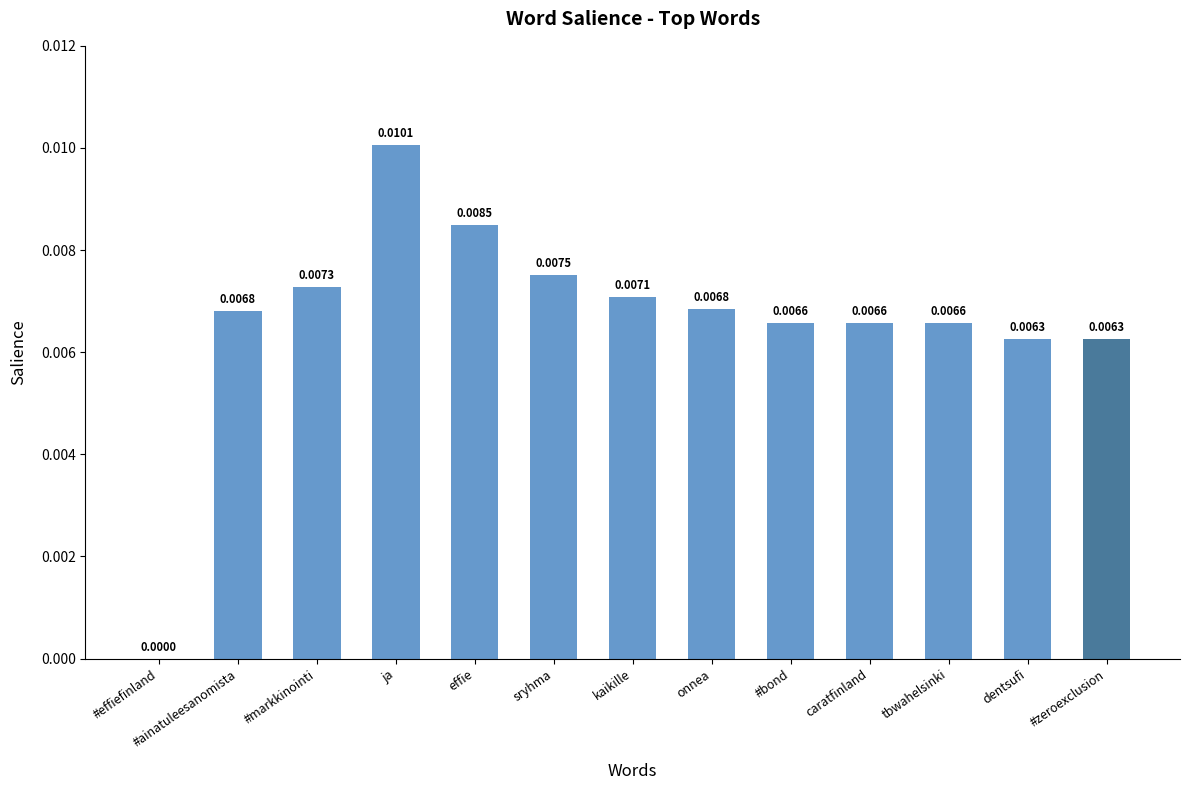

How many series are shown in this chart?

1